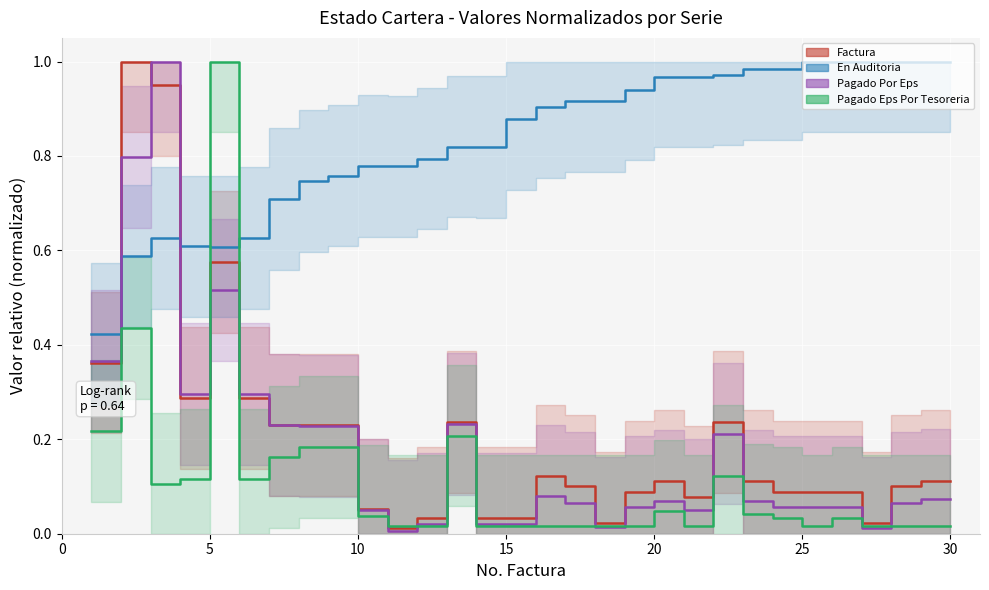

How many data points does each series have?

30